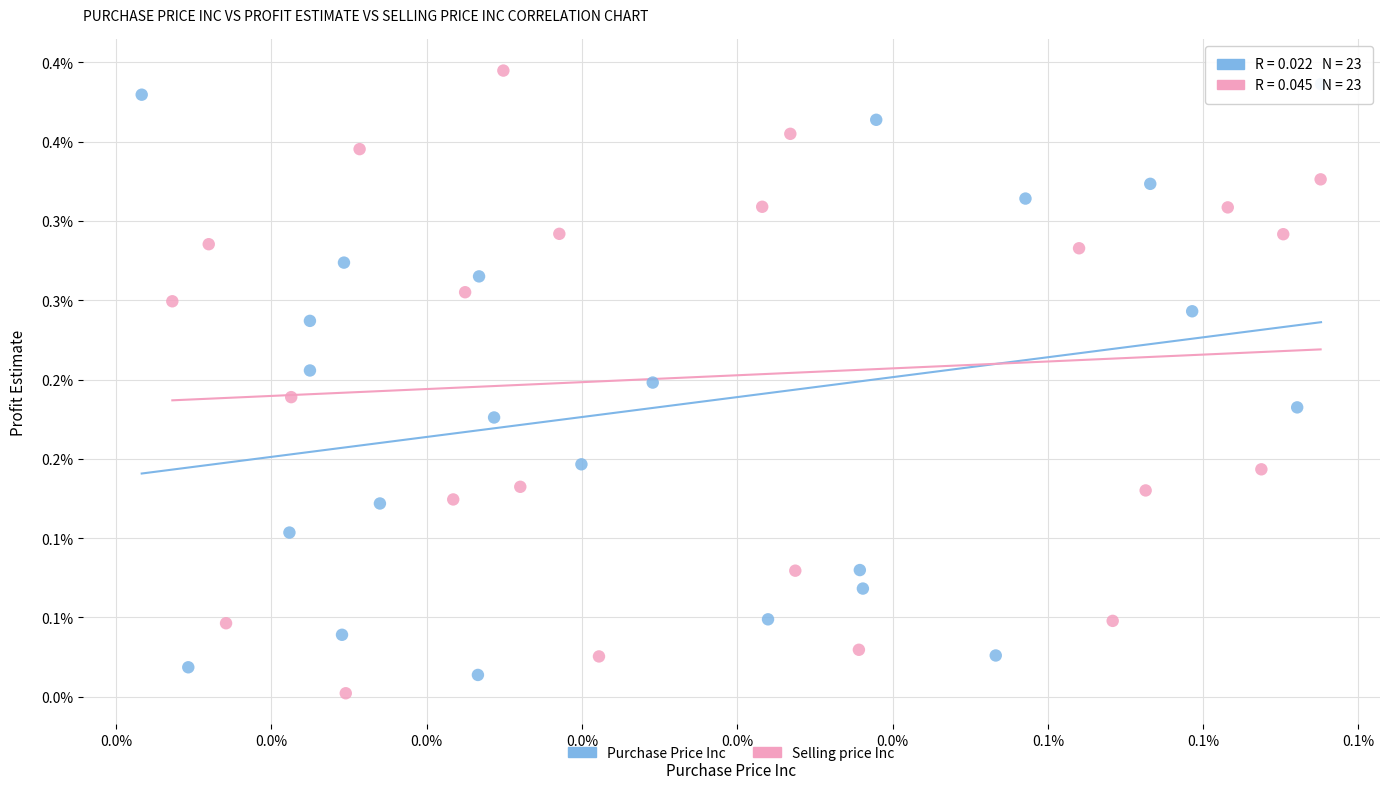

What are all the series names shown in the legend?

Purchase Price Inc, Selling price Inc